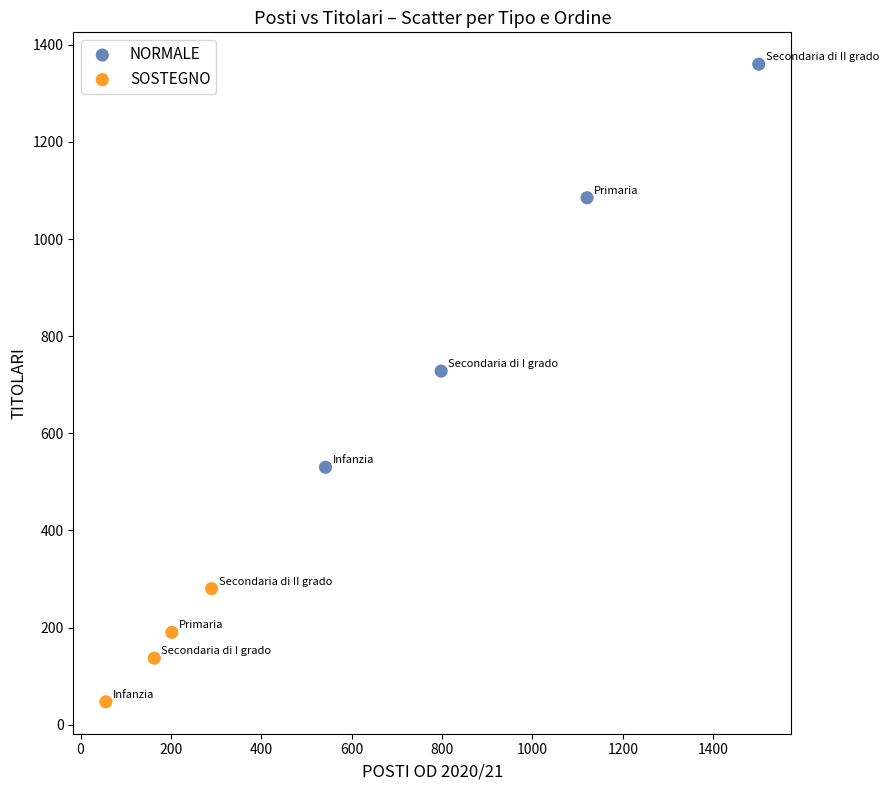

Which series has the widest spread of Y values?

NORMALE